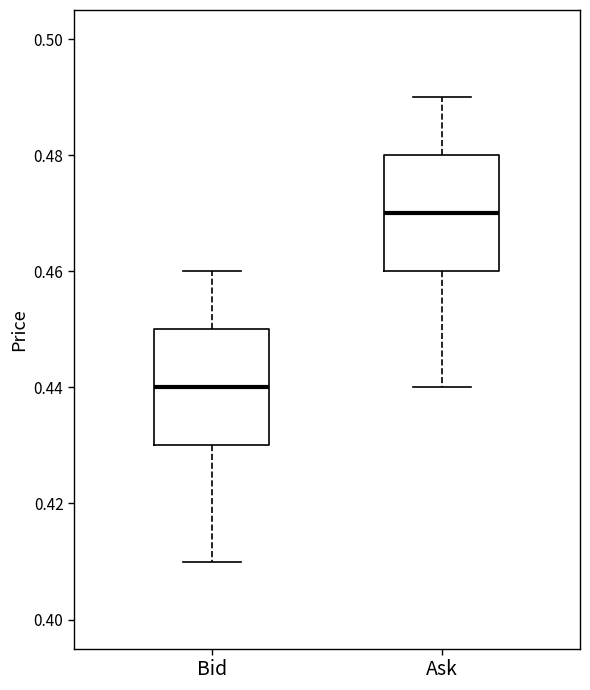

Where does the median line of the box for Bid sit on the y-axis? The values are not printed on the chart, so give them approximately, as read against the axis.

0.44